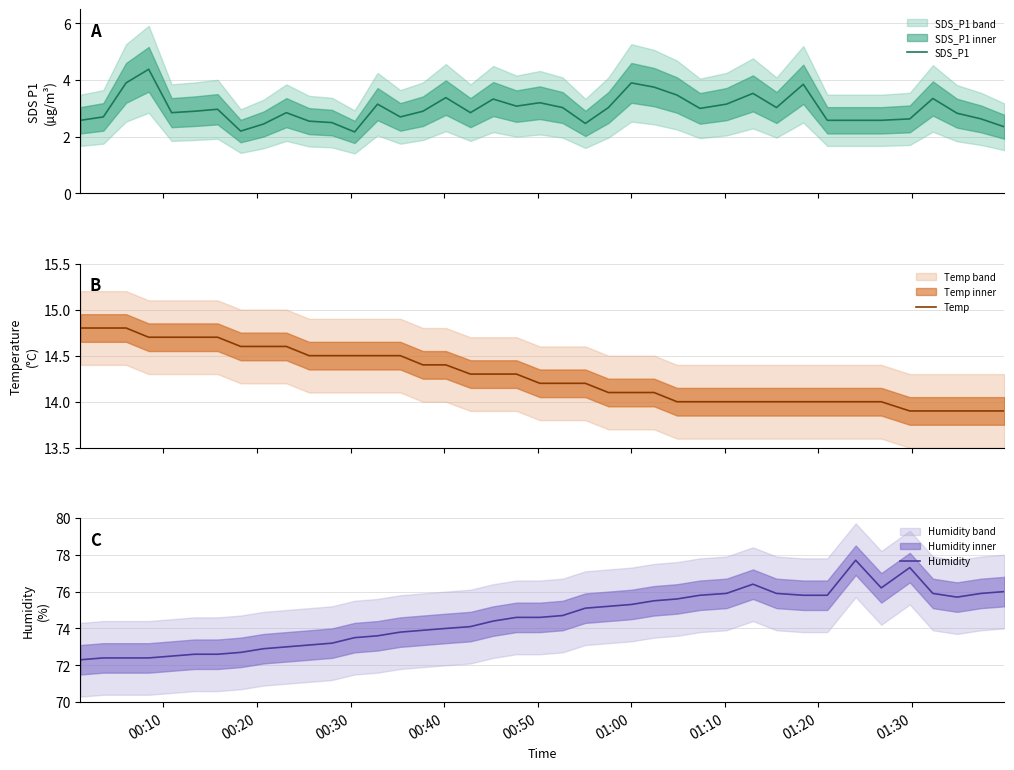

Rank the series by their maximum value, from highest to lowest.

Humidity, Temp, SDS_P1